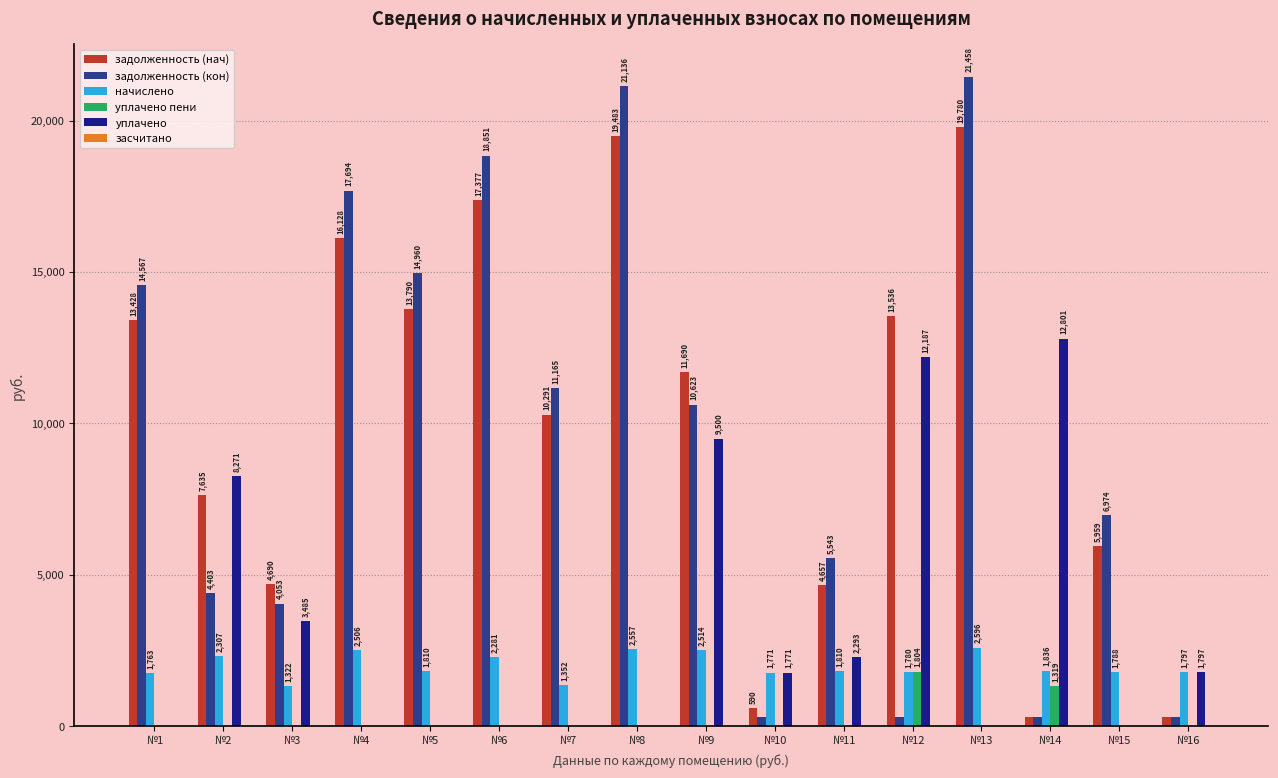

What is the approximate value of задолженность (кон) at №16?

299.5